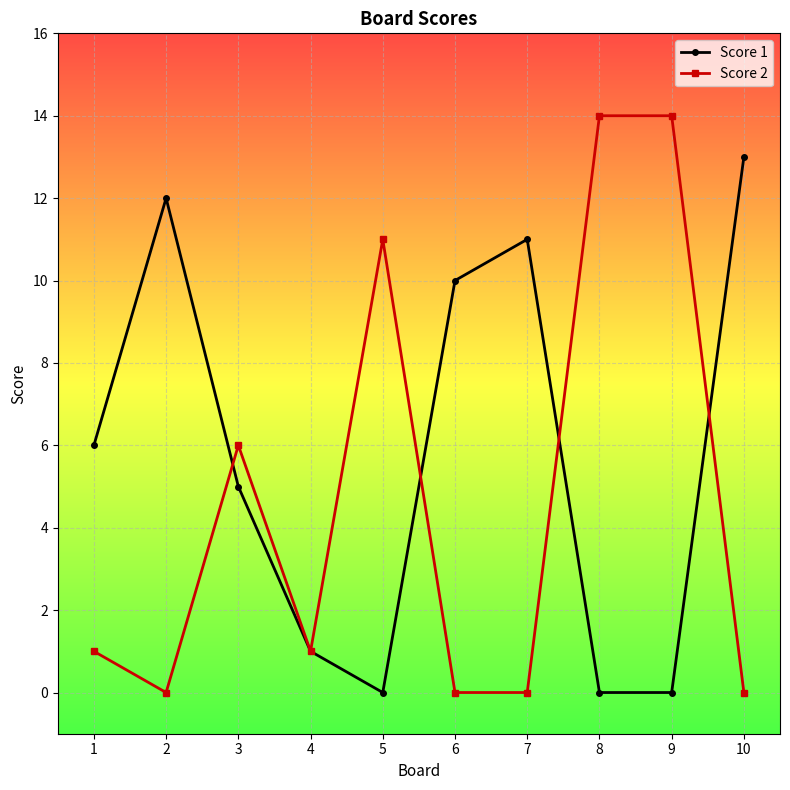

The Score 2 series shows 6 at 3. True or false?

True